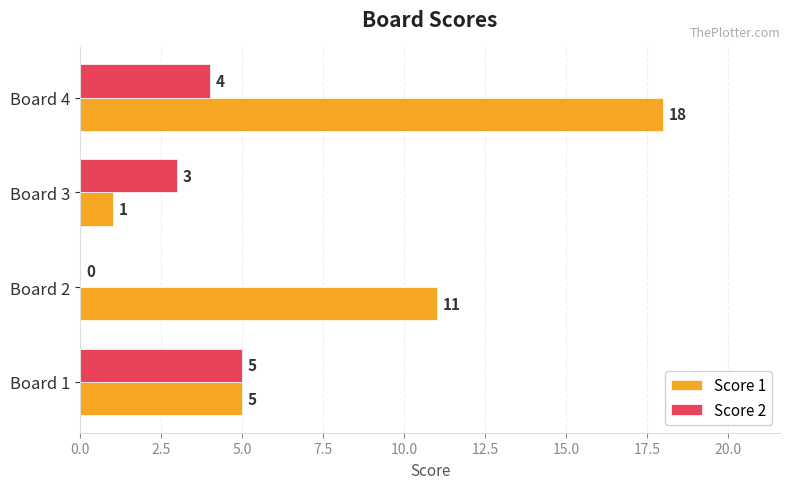

How many Score 2 values are between 3 and 5?

3